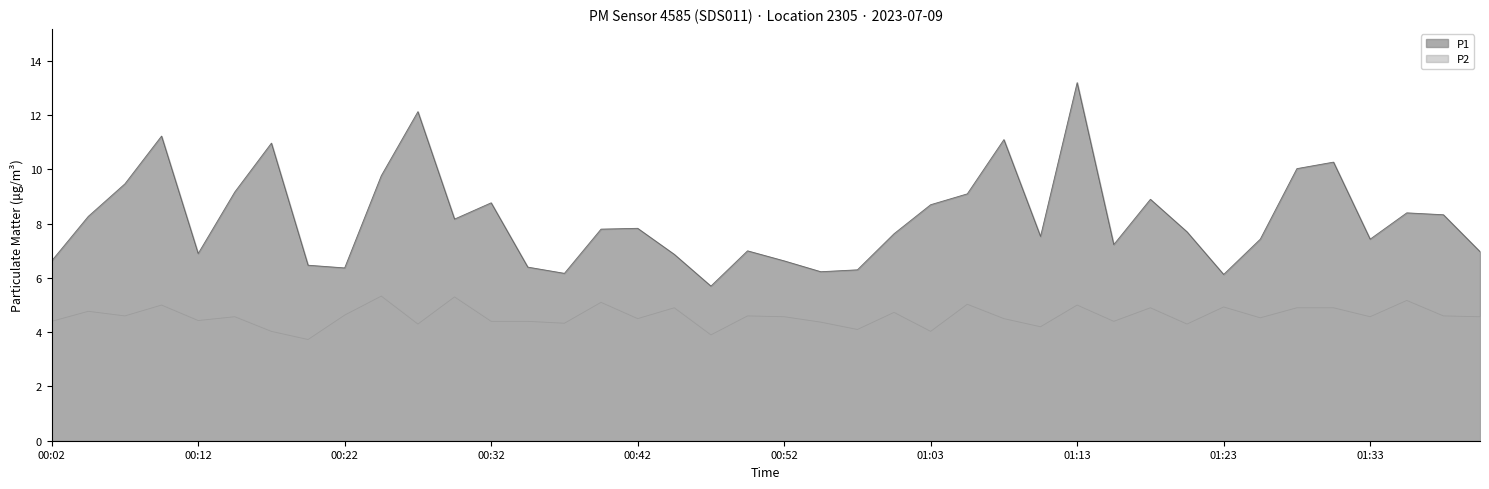

Does the chart display data point markers on the line(s)?

No